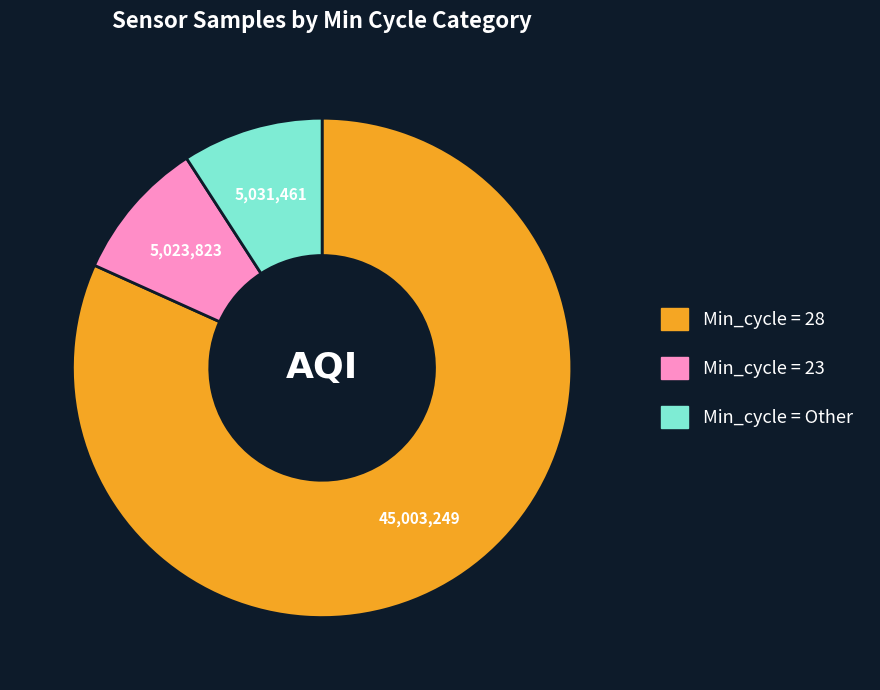

Does any single category account for the majority?

Yes